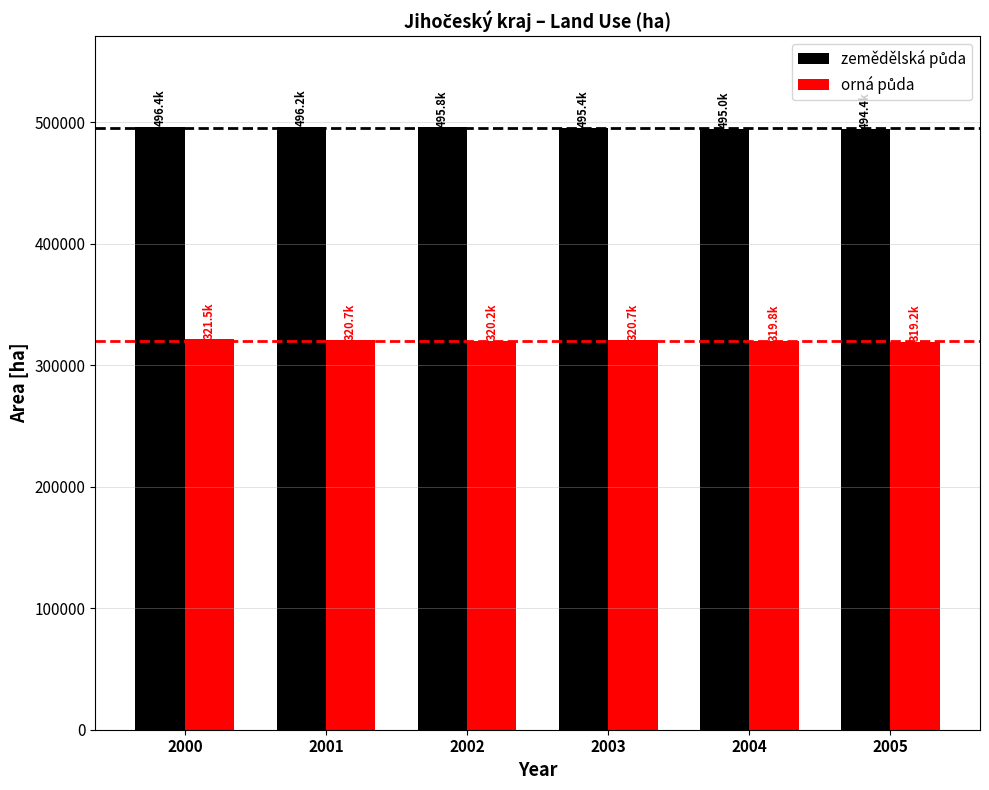

What is the maximum value shown in the chart?

496431